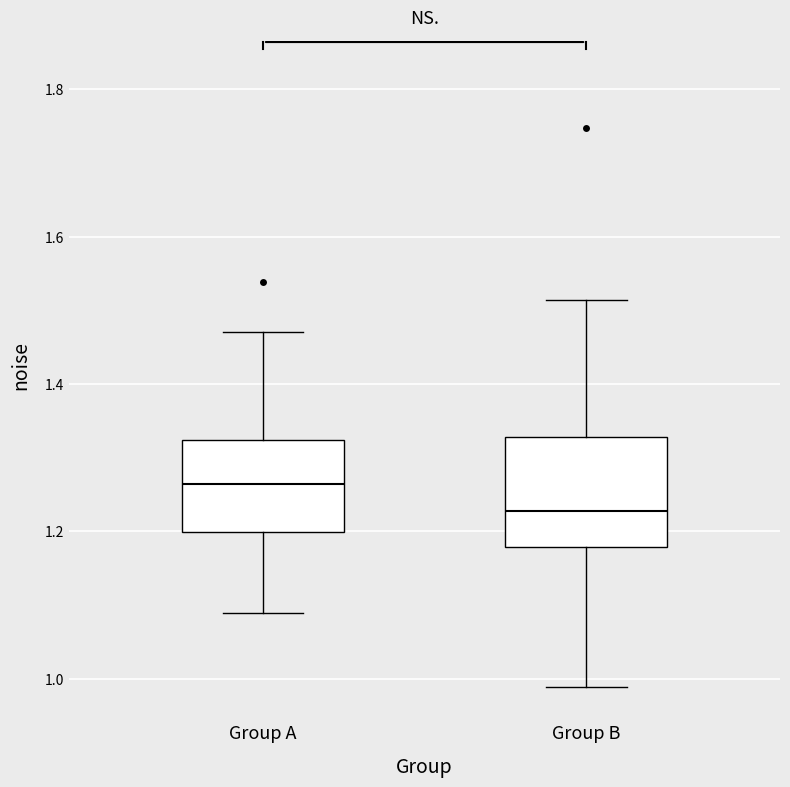

Which box has the highest median line?

Group A